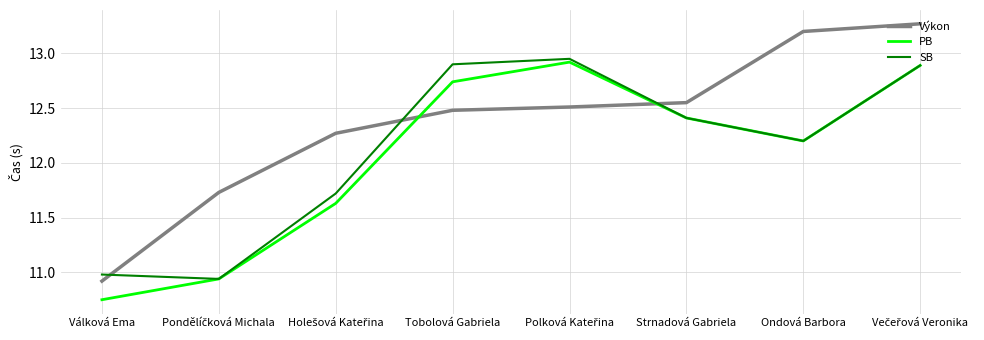

How many distinct data groups are displayed?

3